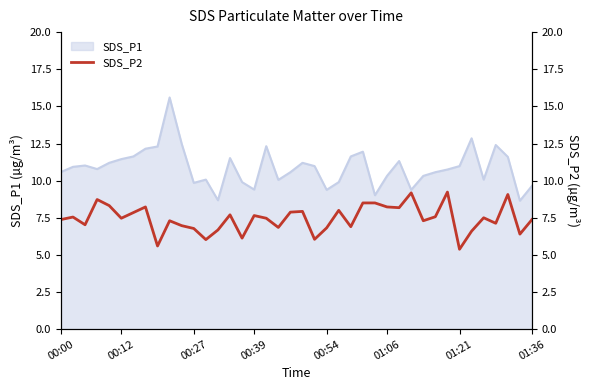

What is the minimum value for SDS_P1?

8.7